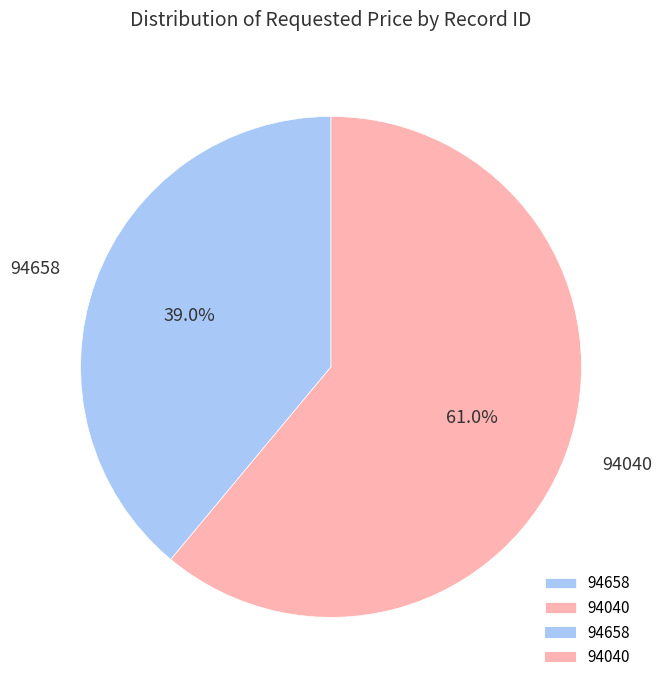

What percentage is the 94040 slice, to the nearest percent?

61%